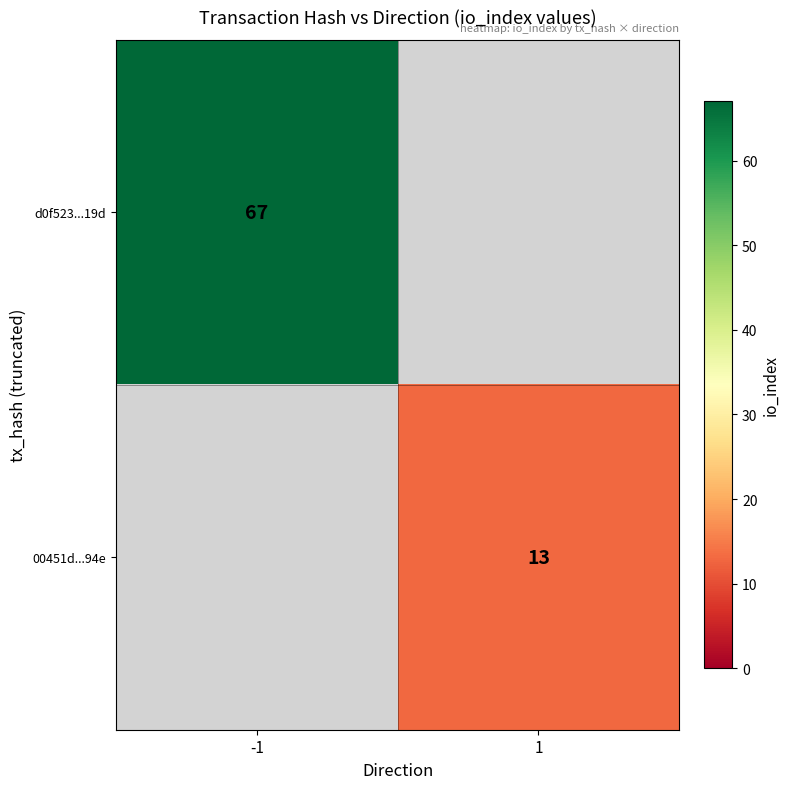

Is the value of d0f523...19d at -1 greater than the value of 00451d...94e at 1?

Yes